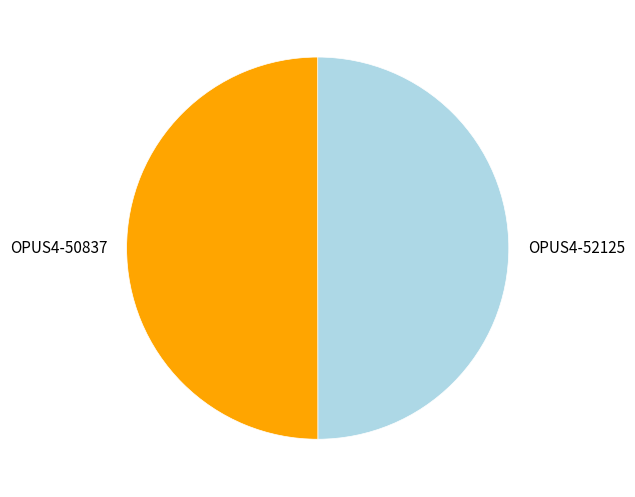

Combined, do OPUS4-50837 and OPUS4-52125 account for over 50%?

Yes